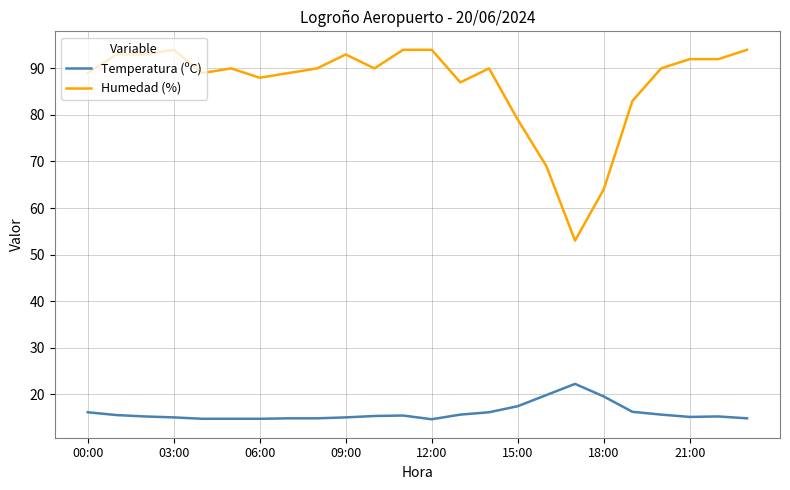

What is the difference between the maximum and minimum values in the Temperatura (ºC) series?

7.6